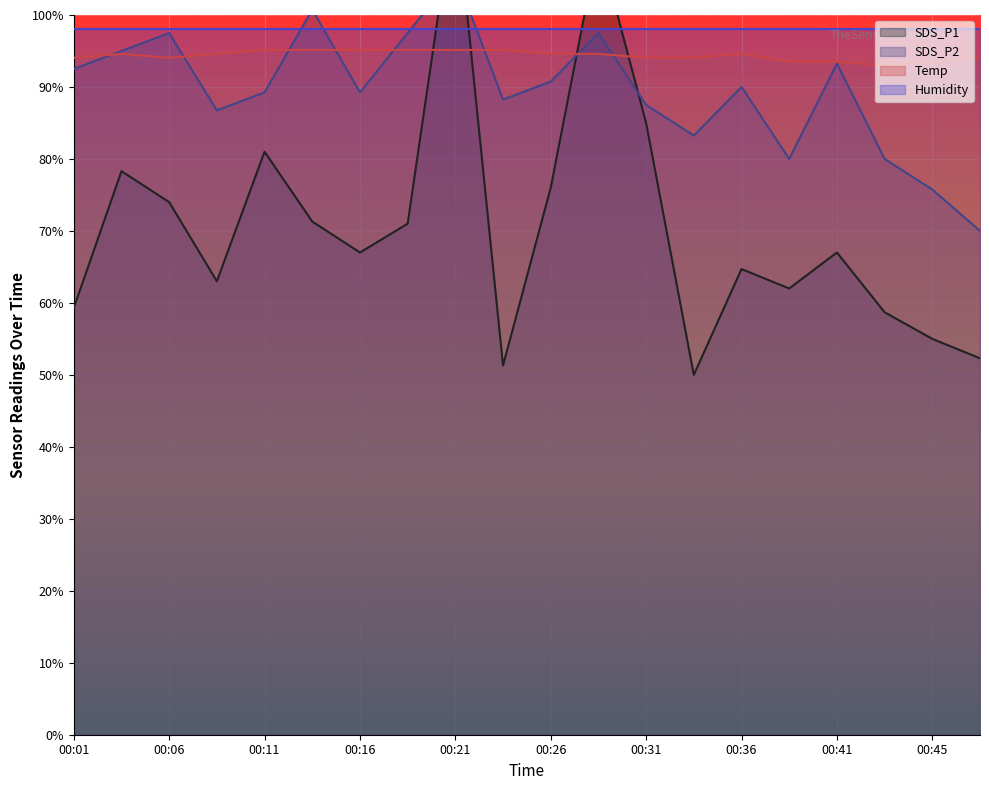

True or false: SDS_P1 has a value of 64.7 at 00:36.

True